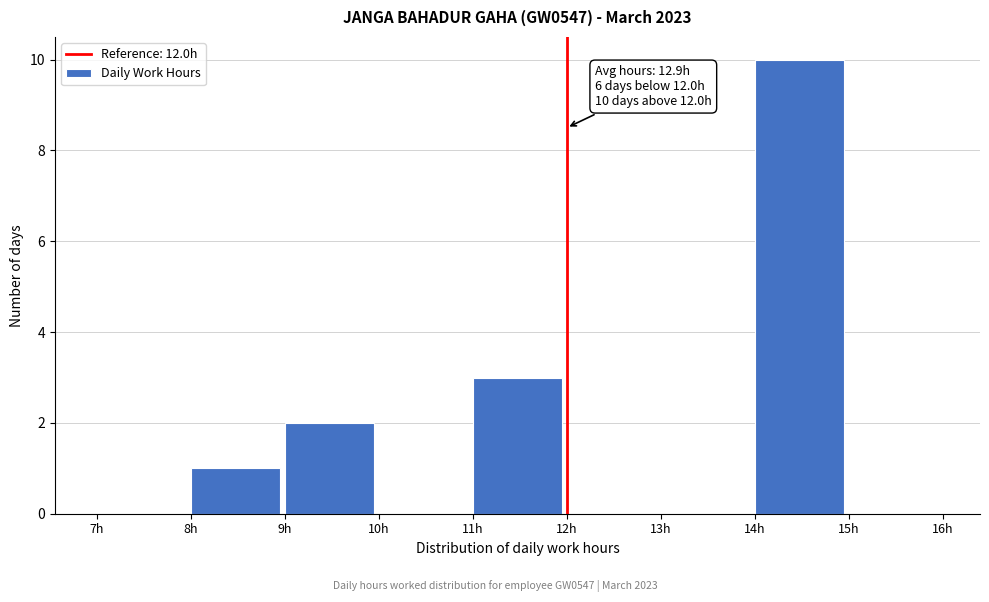

Which range on the x-axis has the tallest bar?

14 to 15